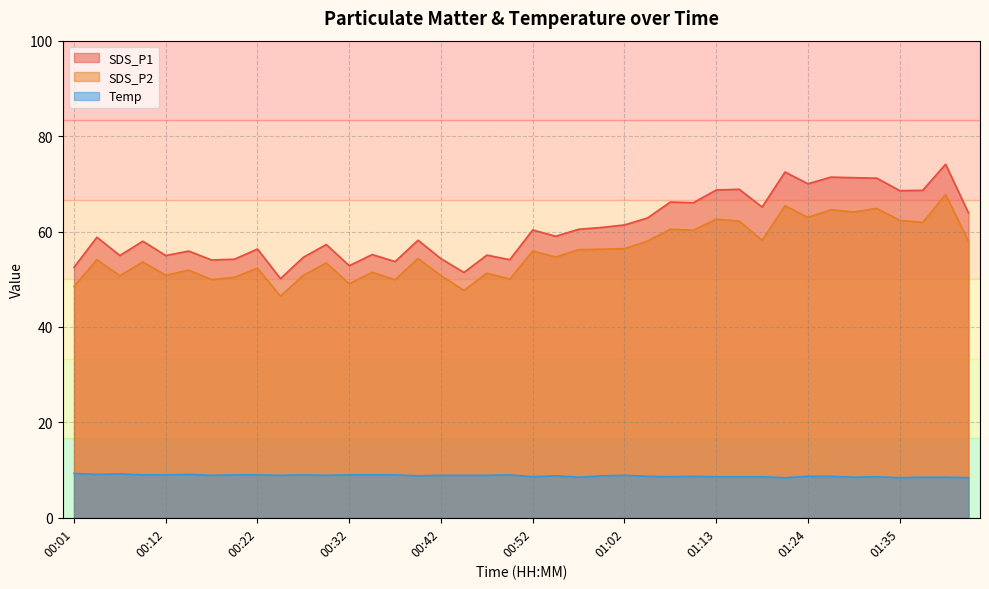

What is the label of the 27th point from the left?

01:08